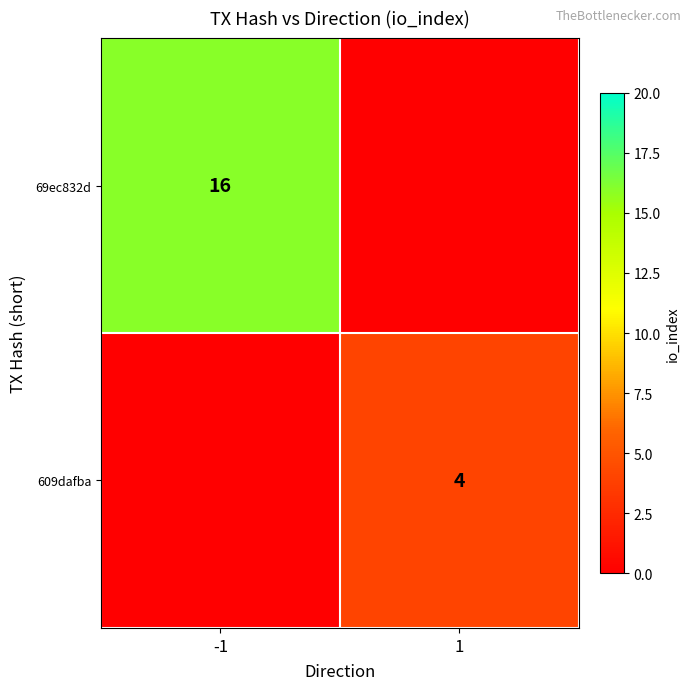

What is the spread (max minus min) of values at 1?

4